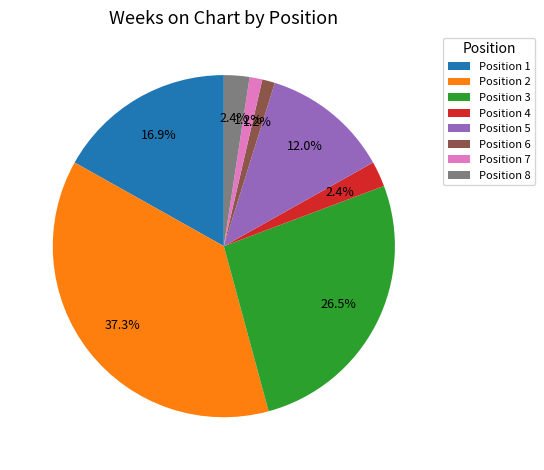

How much of the chart is everything except Position 1?

83.1%